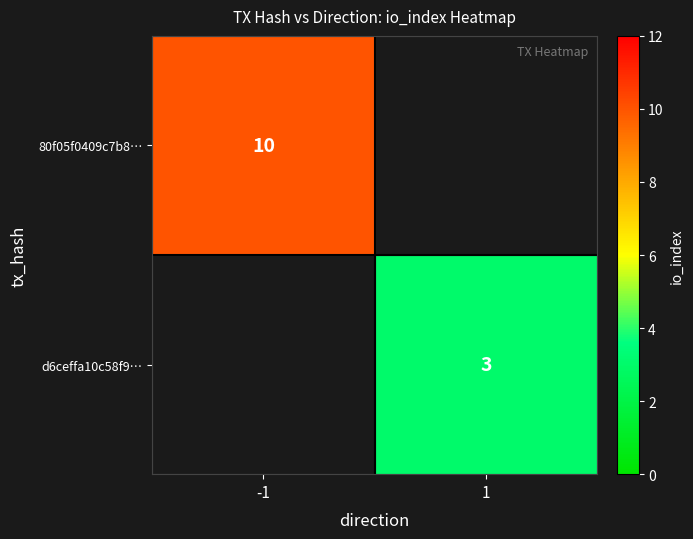

Between 1 and -1, which is larger?

-1